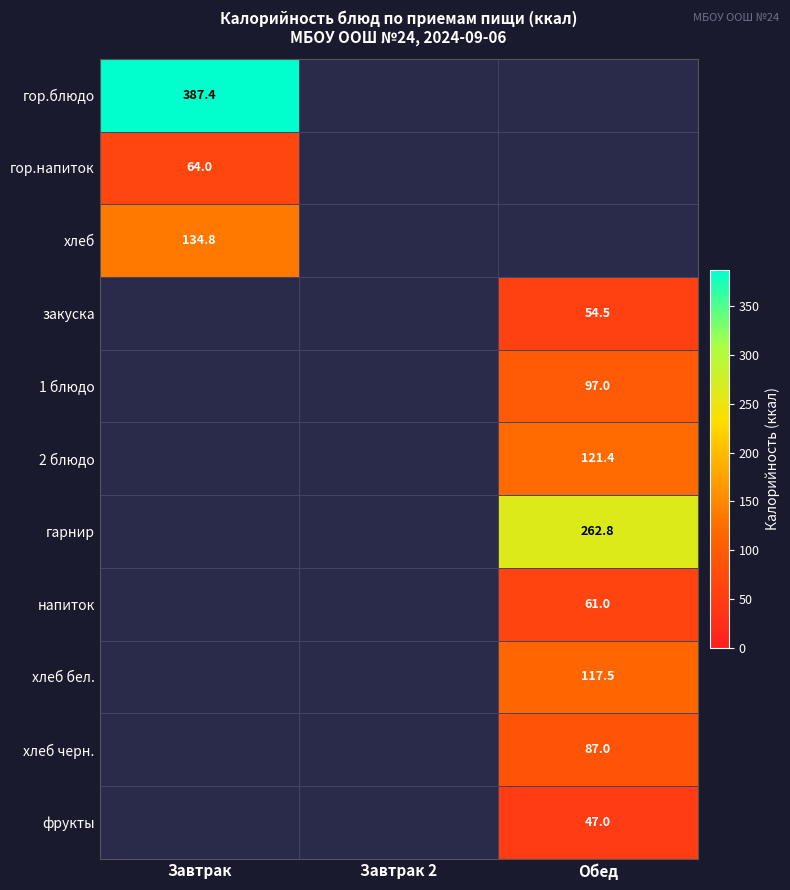

True or false: 2 блюдо has a value of 184.1 at Обед.

False